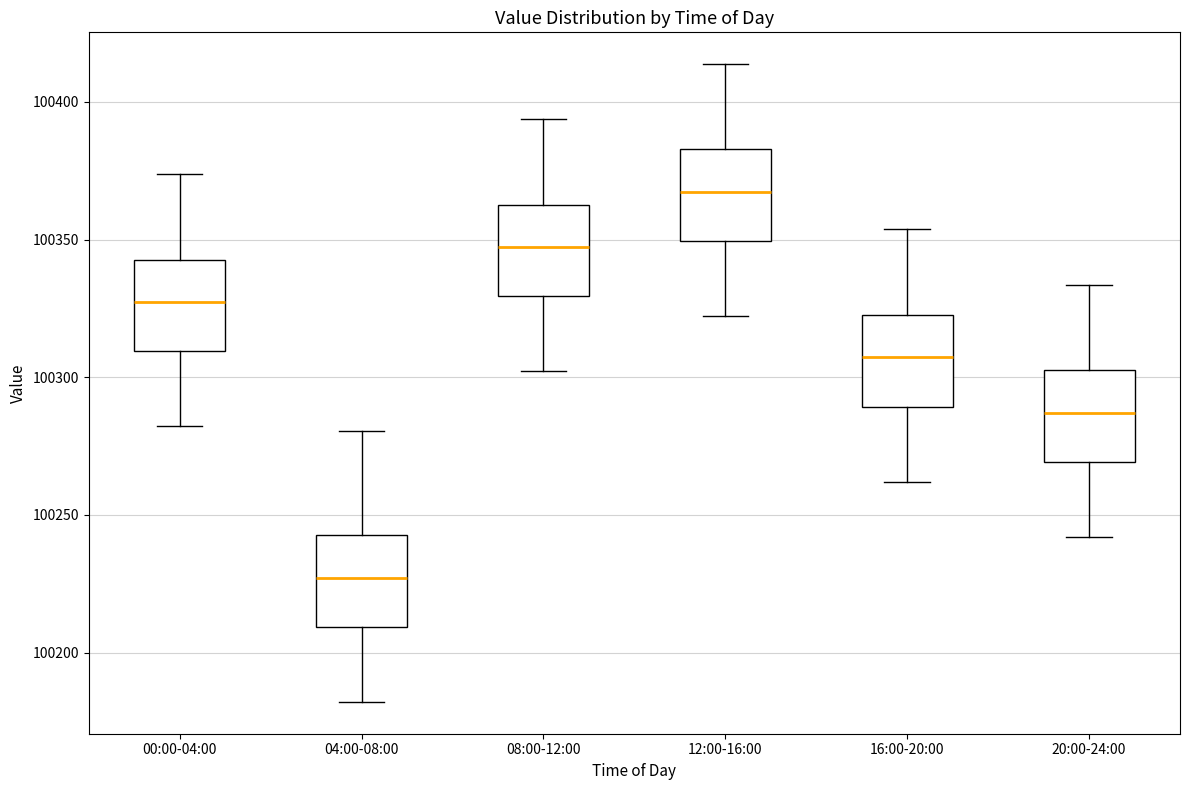

Reading left to right, read every box against the y-axis: the position of its median line, the range the box covers, and the ends of its whiskers. The values are not printed on the chart, so give them approximately, as read against the axis.

00:00-04:00: median 100325, box 100310 to 100345, whiskers 100280 to 100375
04:00-08:00: median 100225, box 100210 to 100245, whiskers 100180 to 100280
08:00-12:00: median 100345, box 100330 to 100365, whiskers 100300 to 100395
12:00-16:00: median 100365, box 100350 to 100385, whiskers 100320 to 100415
16:00-20:00: median 100305, box 100290 to 100325, whiskers 100260 to 100355
20:00-24:00: median 100285, box 100270 to 100305, whiskers 100240 to 100335